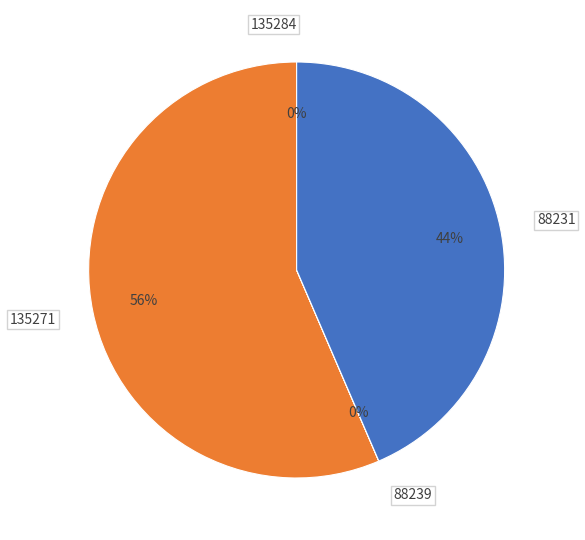

To the nearest percent, what is the difference between the largest and smallest slice percentages?

56%